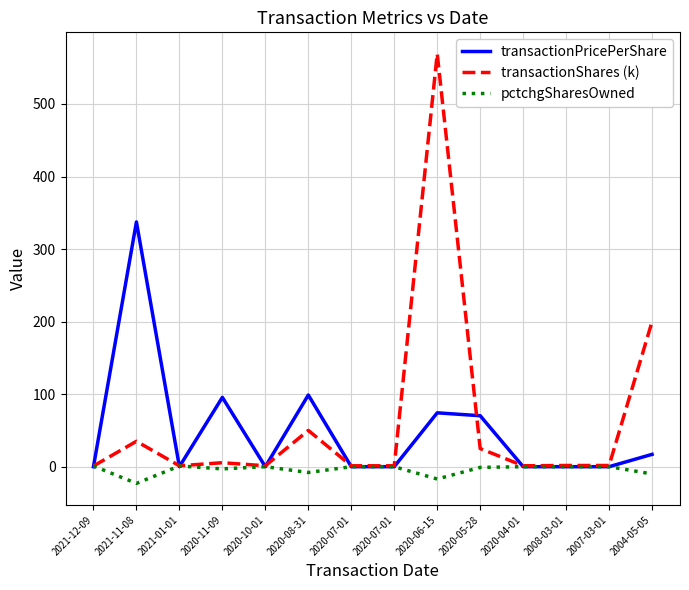

List the series in order of their overall mean, lowest first.

pctchgSharesOwned, transactionPricePerShare, transactionShares (k)